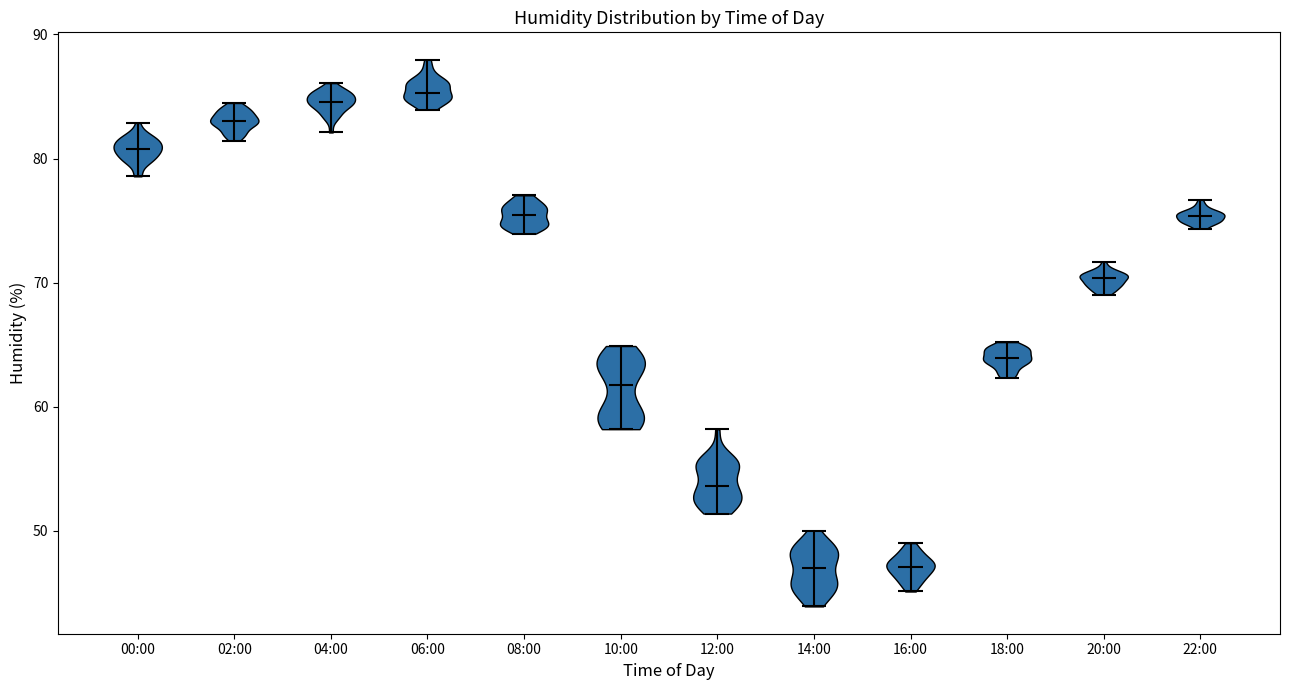

Reading left to right, read every violin against the y-axis: where its median line is, and the lowest and highest points it reaches. The values are not printed on the chart, so give them approximately, as read against the axis.

00:00: median line 81, lowest point 79, highest point 83
02:00: median line 83, lowest point 81, highest point 84
04:00: median line 85, lowest point 82, highest point 86
06:00: median line 85, lowest point 84, highest point 88
08:00: median line 75, lowest point 74, highest point 77
10:00: median line 62, lowest point 58, highest point 65
12:00: median line 54, lowest point 51, highest point 58
14:00: median line 47, lowest point 44, highest point 50
16:00: median line 47, lowest point 45, highest point 49
18:00: median line 64, lowest point 62, highest point 65
20:00: median line 70, lowest point 69, highest point 72
22:00: median line 75, lowest point 74, highest point 77